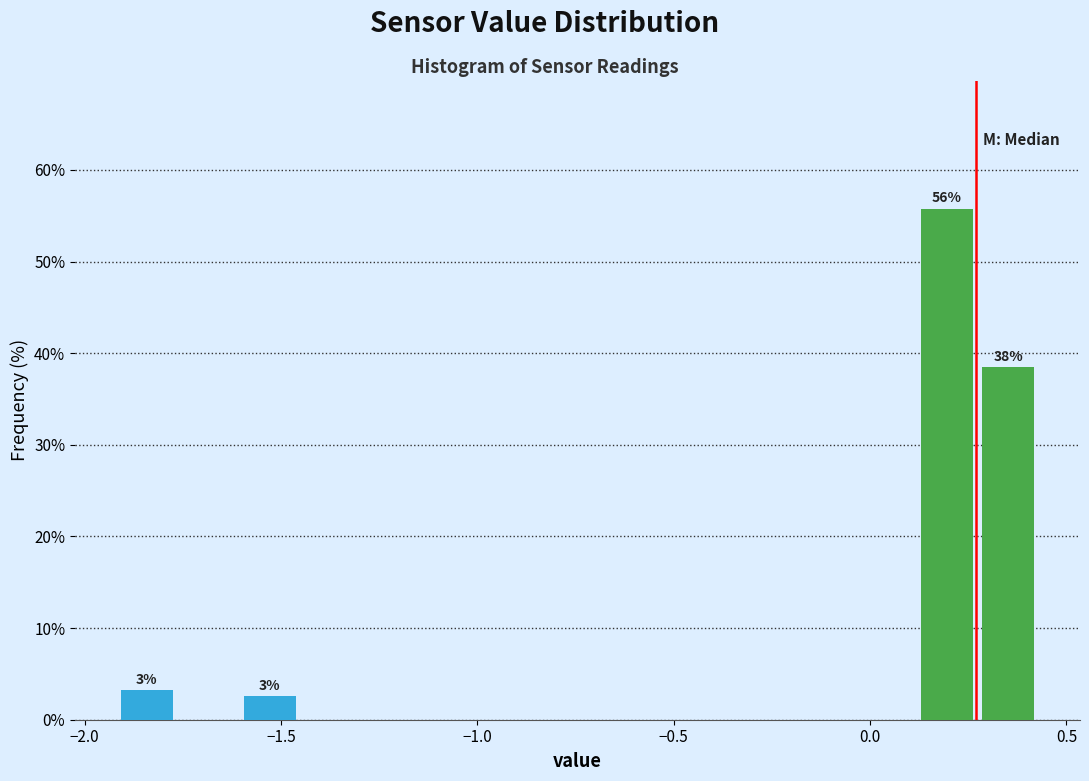

Around what value on the x-axis is the tallest bar? Give the approximate position of its centre, as read against the axis.

0.20